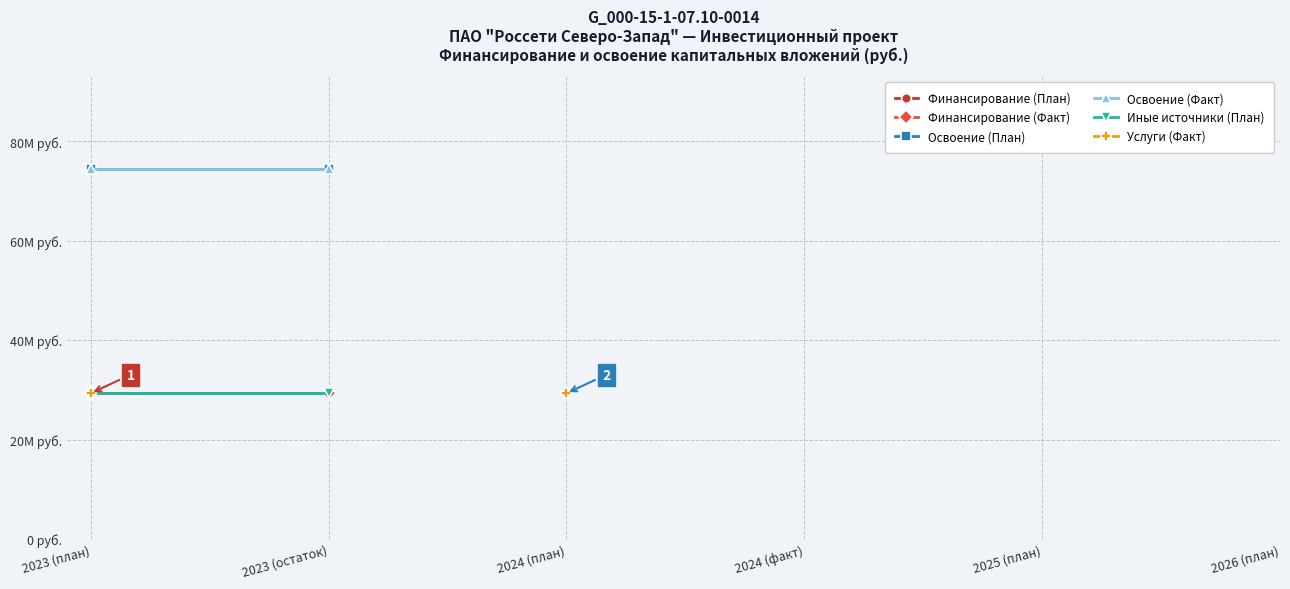

At which category does the chart reach its minimum across all series?

2023 (план)